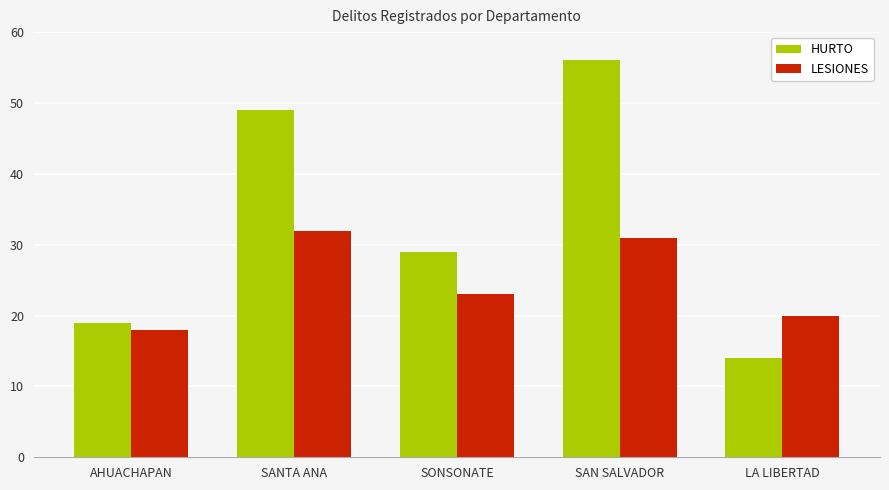

Which series has the widest spread of values?

HURTO